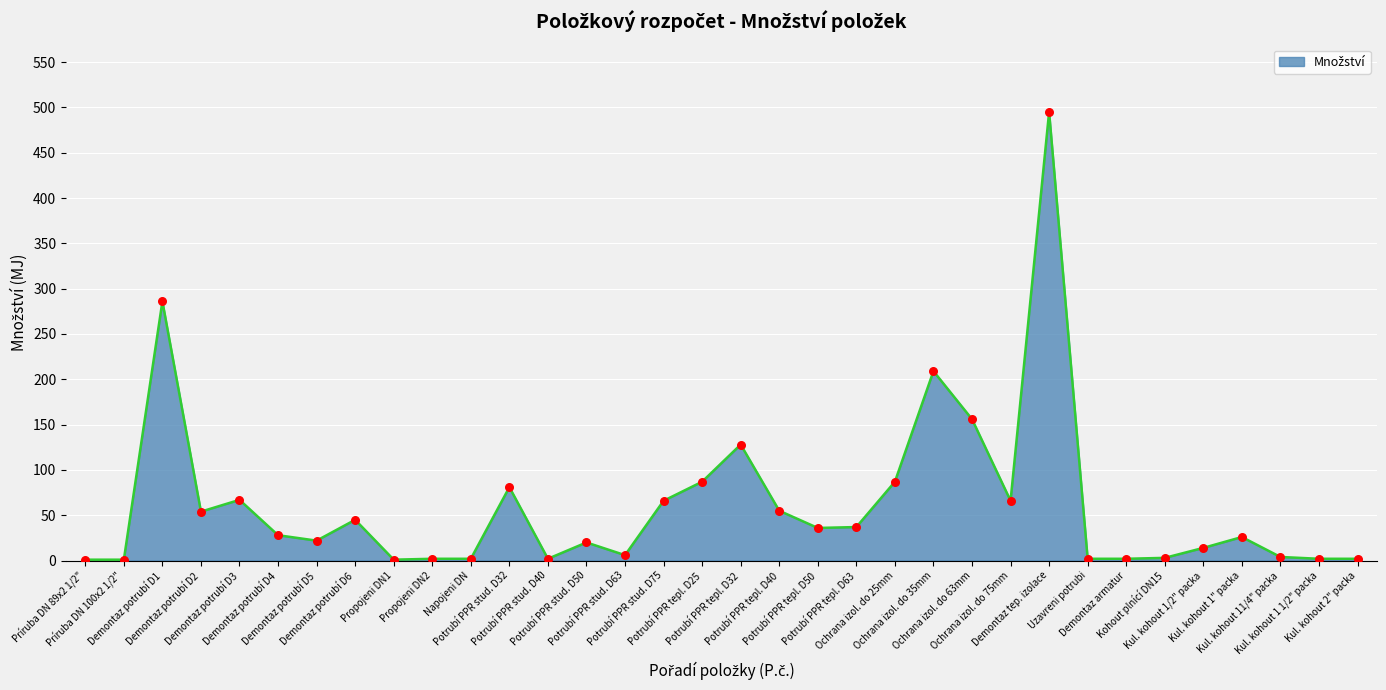

What is the difference between the maximum and minimum values?

494